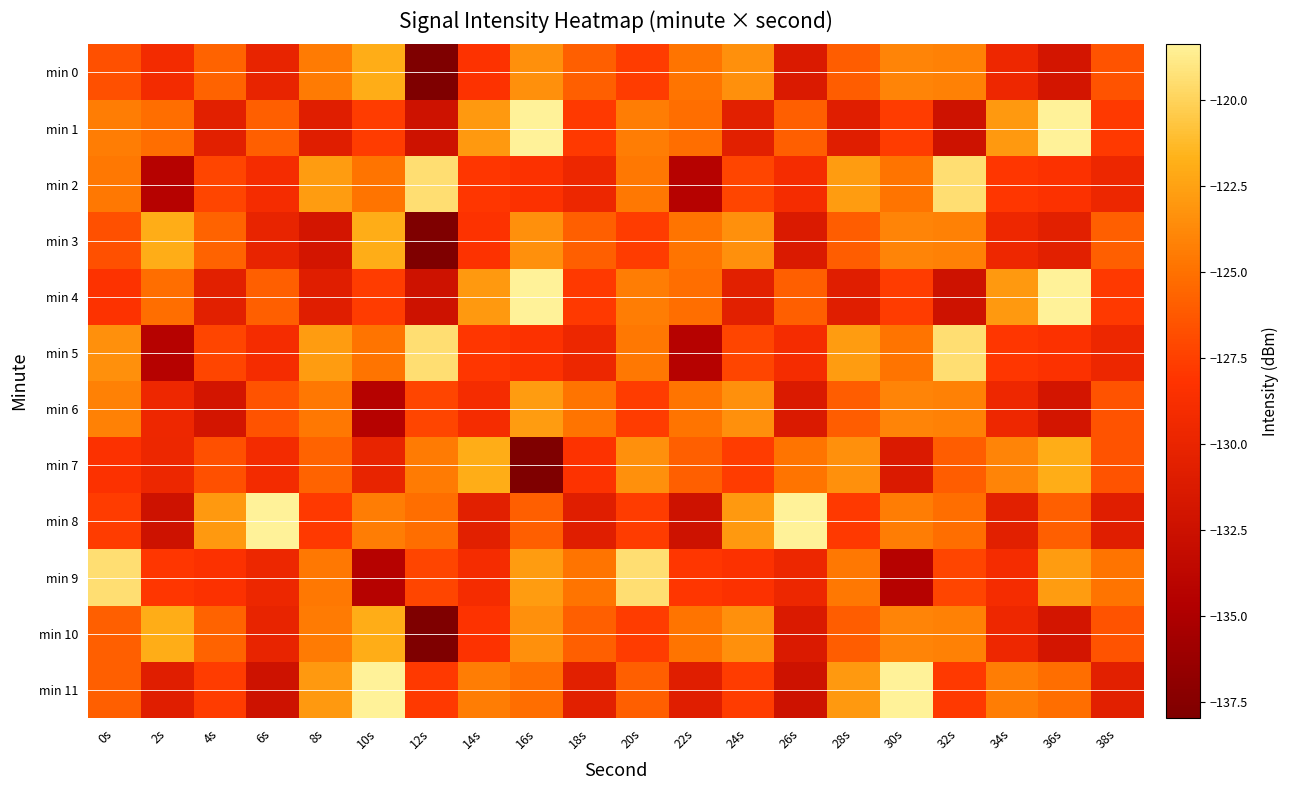

Reading left to right, transcribe all the data shown in this chart.

min 0: 0s=-126.7	2s=-129.1	4s=-125.7	6s=-130.1	8s=-124.4	10s=-121.9	12s=-138.0	14s=-128.3	16s=-123.4	18s=-125.9	20s=-127.7	22s=-124.8	24s=-123.4	26s=-131.3	28s=-126.0	30s=-124.0	32s=-124.1	34s=-129.6	36s=-131.9	38s=-126.5
min 1: 0s=-124.3	2s=-125.1	4s=-130.6	6s=-125.9	8s=-130.8	10s=-127.7	12s=-132.3	14s=-123.0	16s=-118.4	18s=-127.8	20s=-124.3	22s=-125.1	24s=-130.6	26s=-125.9	28s=-130.8	30s=-127.7	32s=-132.3	34s=-123.0	36s=-118.4	38s=-127.8
min 2: 0s=-124.6	2s=-134.4	4s=-127.2	6s=-129.0	8s=-122.8	10s=-124.8	12s=-119.4	14s=-128.0	16s=-128.3	18s=-129.7	20s=-124.6	22s=-134.4	24s=-127.2	26s=-129.0	28s=-122.8	30s=-124.8	32s=-119.4	34s=-128.0	36s=-128.3	38s=-129.7
min 3: 0s=-126.7	2s=-121.9	4s=-125.7	6s=-130.1	8s=-131.9	10s=-121.9	12s=-138.0	14s=-128.3	16s=-123.4	18s=-125.9	20s=-127.7	22s=-124.8	24s=-123.4	26s=-131.3	28s=-126.0	30s=-124.0	32s=-124.1	34s=-129.6	36s=-130.6	38s=-125.9
min 4: 0s=-128.3	2s=-125.1	4s=-130.6	6s=-125.9	8s=-130.8	10s=-127.7	12s=-132.3	14s=-123.0	16s=-118.4	18s=-127.8	20s=-124.3	22s=-125.1	24s=-130.6	26s=-125.9	28s=-130.8	30s=-127.7	32s=-132.3	34s=-123.0	36s=-118.4	38s=-127.8
min 5: 0s=-123.4	2s=-134.4	4s=-127.2	6s=-129.0	8s=-122.8	10s=-124.8	12s=-119.4	14s=-128.0	16s=-128.3	18s=-129.7	20s=-124.6	22s=-134.4	24s=-127.2	26s=-129.0	28s=-122.8	30s=-124.8	32s=-119.4	34s=-128.0	36s=-128.3	38s=-129.7
min 6: 0s=-124.1	2s=-129.6	4s=-131.9	6s=-126.5	8s=-124.6	10s=-134.4	12s=-127.2	14s=-129.0	16s=-122.8	18s=-124.8	20s=-127.7	22s=-124.8	24s=-123.4	26s=-131.3	28s=-126.0	30s=-124.0	32s=-124.1	34s=-129.6	36s=-131.9	38s=-126.5
min 7: 0s=-128.3	2s=-129.7	4s=-126.7	6s=-129.1	8s=-125.7	10s=-130.1	12s=-124.4	14s=-121.9	16s=-138.0	18s=-128.3	20s=-123.4	22s=-125.9	24s=-127.7	26s=-124.8	28s=-123.4	30s=-131.3	32s=-126.0	34s=-124.0	36s=-121.9	38s=-126.5
min 8: 0s=-127.7	2s=-132.3	4s=-123.0	6s=-118.4	8s=-127.8	10s=-124.3	12s=-125.1	14s=-130.6	16s=-125.9	18s=-130.8	20s=-127.7	22s=-132.3	24s=-123.0	26s=-118.4	28s=-127.8	30s=-124.3	32s=-125.1	34s=-130.6	36s=-125.9	38s=-130.8
min 9: 0s=-119.4	2s=-128.0	4s=-128.3	6s=-129.7	8s=-124.6	10s=-134.4	12s=-127.2	14s=-129.0	16s=-122.8	18s=-124.8	20s=-119.4	22s=-128.0	24s=-128.3	26s=-129.7	28s=-124.6	30s=-134.4	32s=-127.2	34s=-129.0	36s=-122.8	38s=-124.8
min 10: 0s=-125.9	2s=-121.9	4s=-125.7	6s=-130.1	8s=-124.4	10s=-121.9	12s=-138.0	14s=-128.3	16s=-123.4	18s=-125.9	20s=-127.7	22s=-124.8	24s=-123.4	26s=-131.3	28s=-126.0	30s=-124.0	32s=-124.1	34s=-129.6	36s=-131.9	38s=-126.5
min 11: 0s=-125.9	2s=-130.8	4s=-127.7	6s=-132.3	8s=-123.0	10s=-118.4	12s=-127.8	14s=-124.3	16s=-125.1	18s=-130.6	20s=-125.9	22s=-130.8	24s=-127.7	26s=-132.3	28s=-123.0	30s=-118.4	32s=-127.8	34s=-124.3	36s=-125.1	38s=-130.6